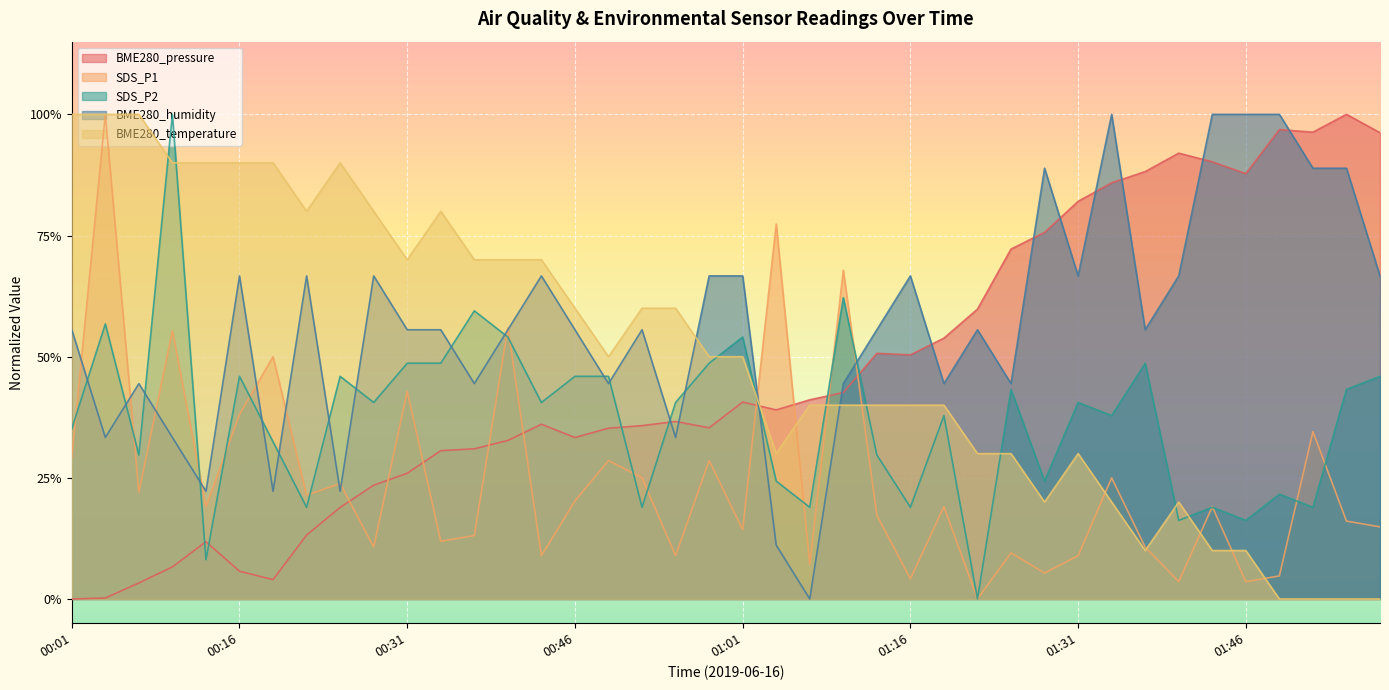

Is the value of BME280_temperature at 01:19 greater than the value of SDS_P2 at 00:43?

No